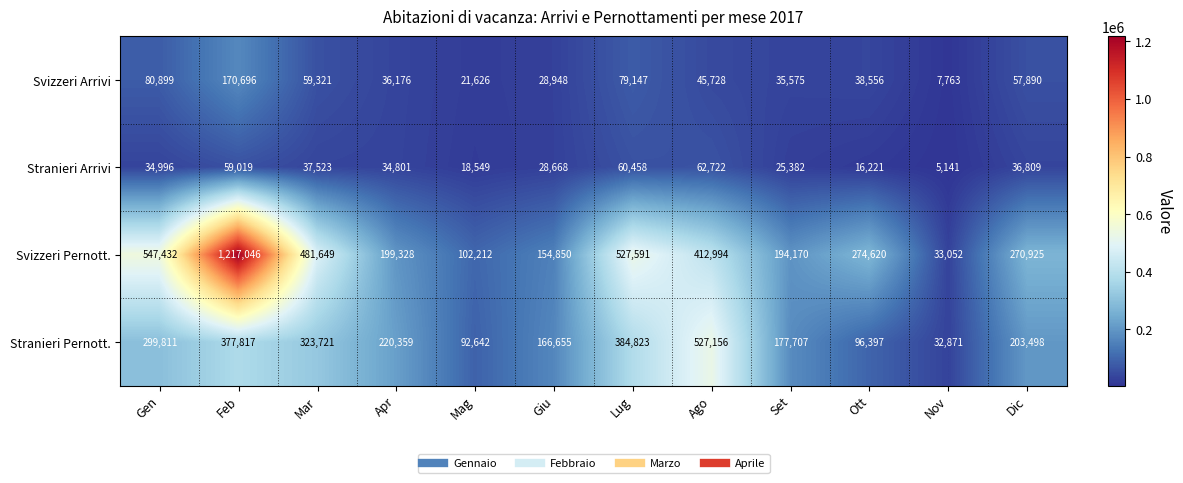

Count the number of categories in the chart.

12